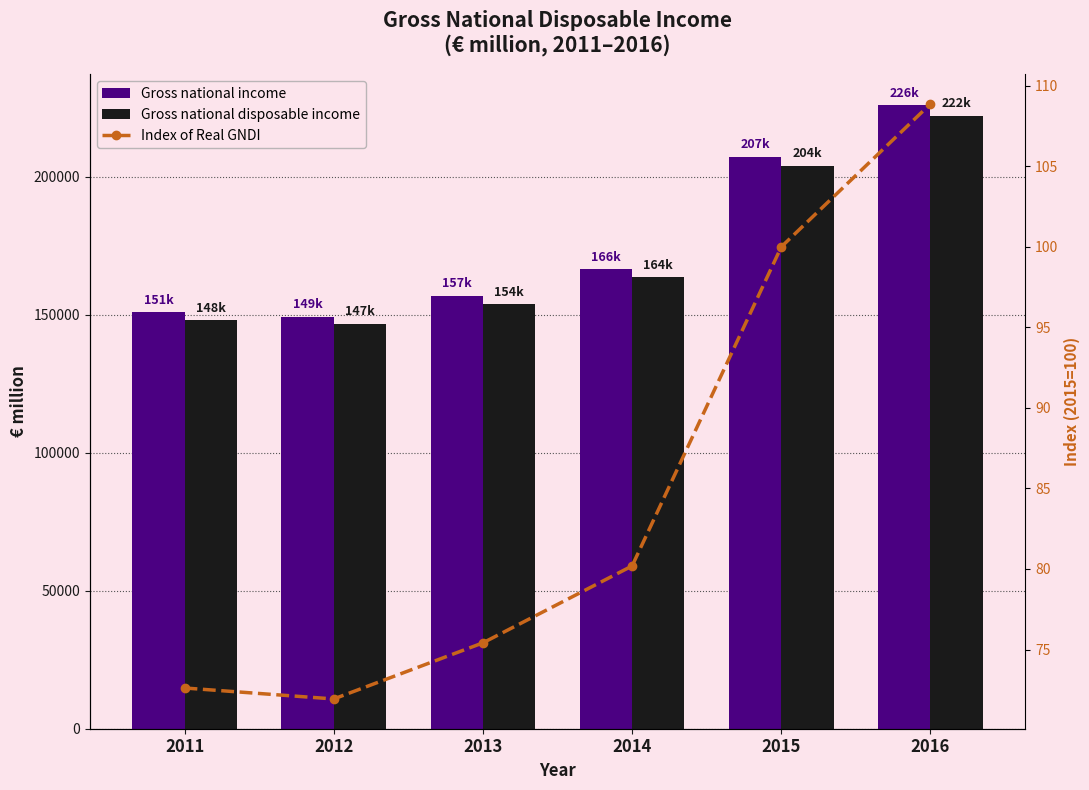

List the labels in order of Gross national income value, smallest first.

2012, 2011, 2013, 2014, 2015, 2016